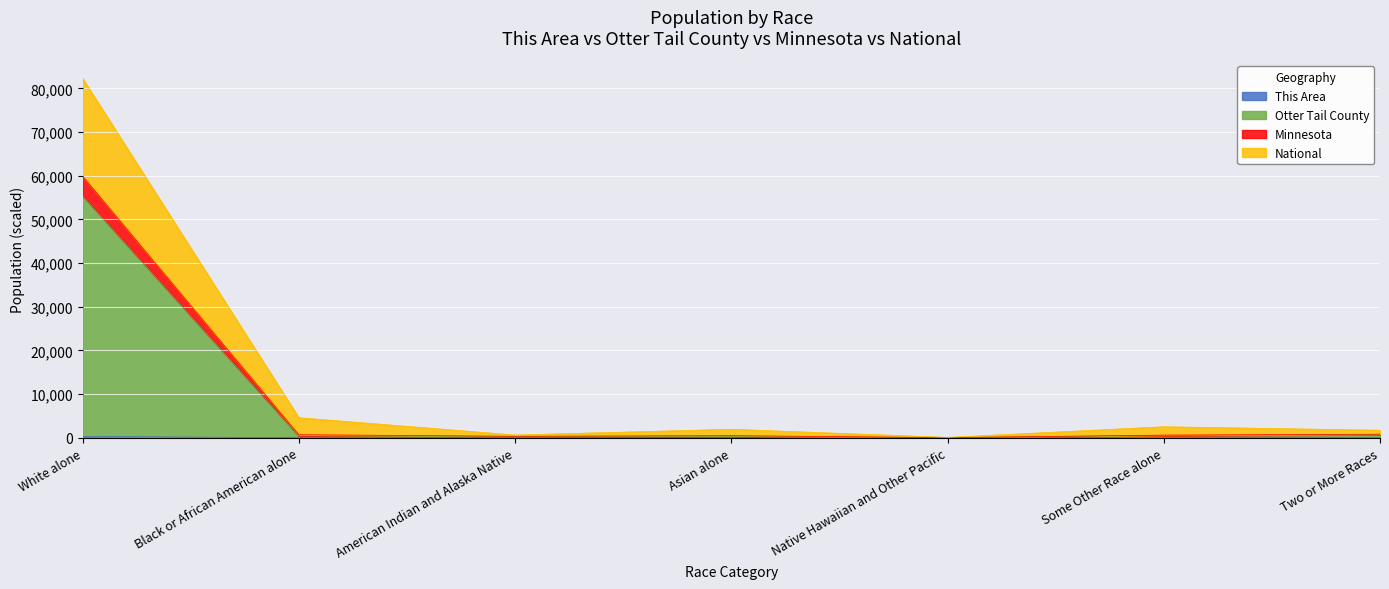

Which label corresponds to the largest value in the chart?

White alone